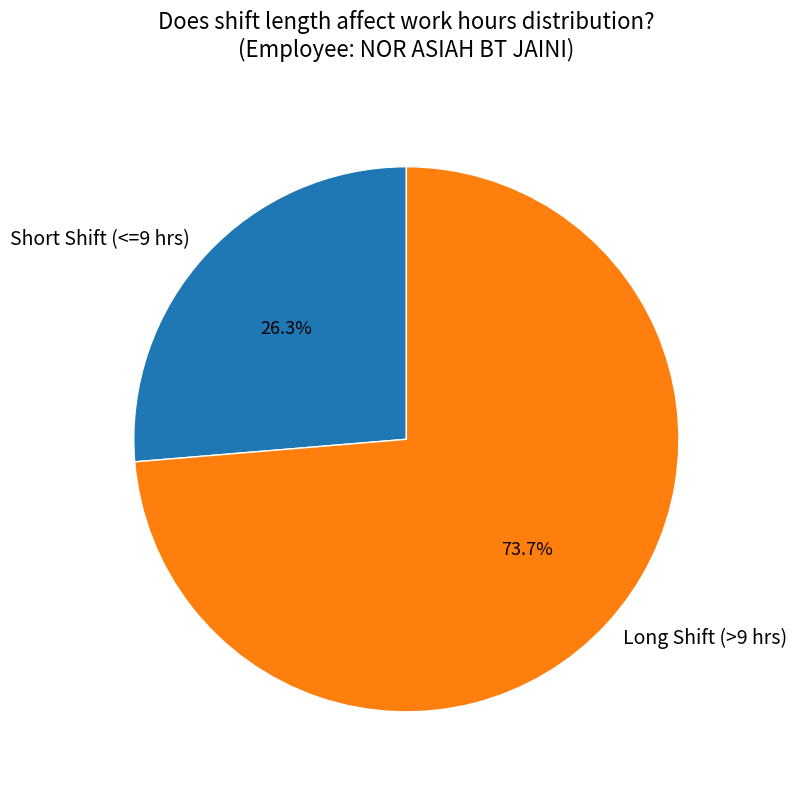

How many segments does this pie chart have?

2